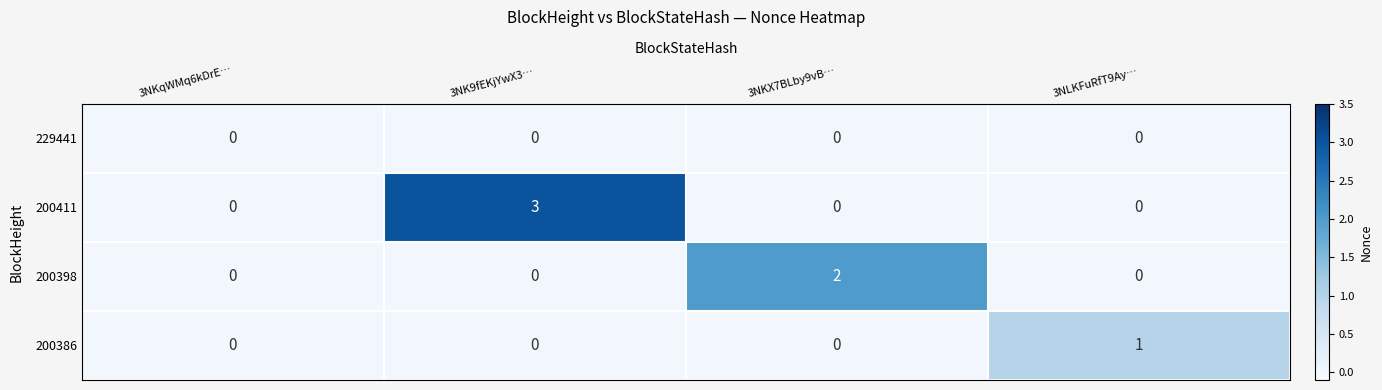

At which label does 200386 reach its peak?

3NLKFuRfT9Ay…